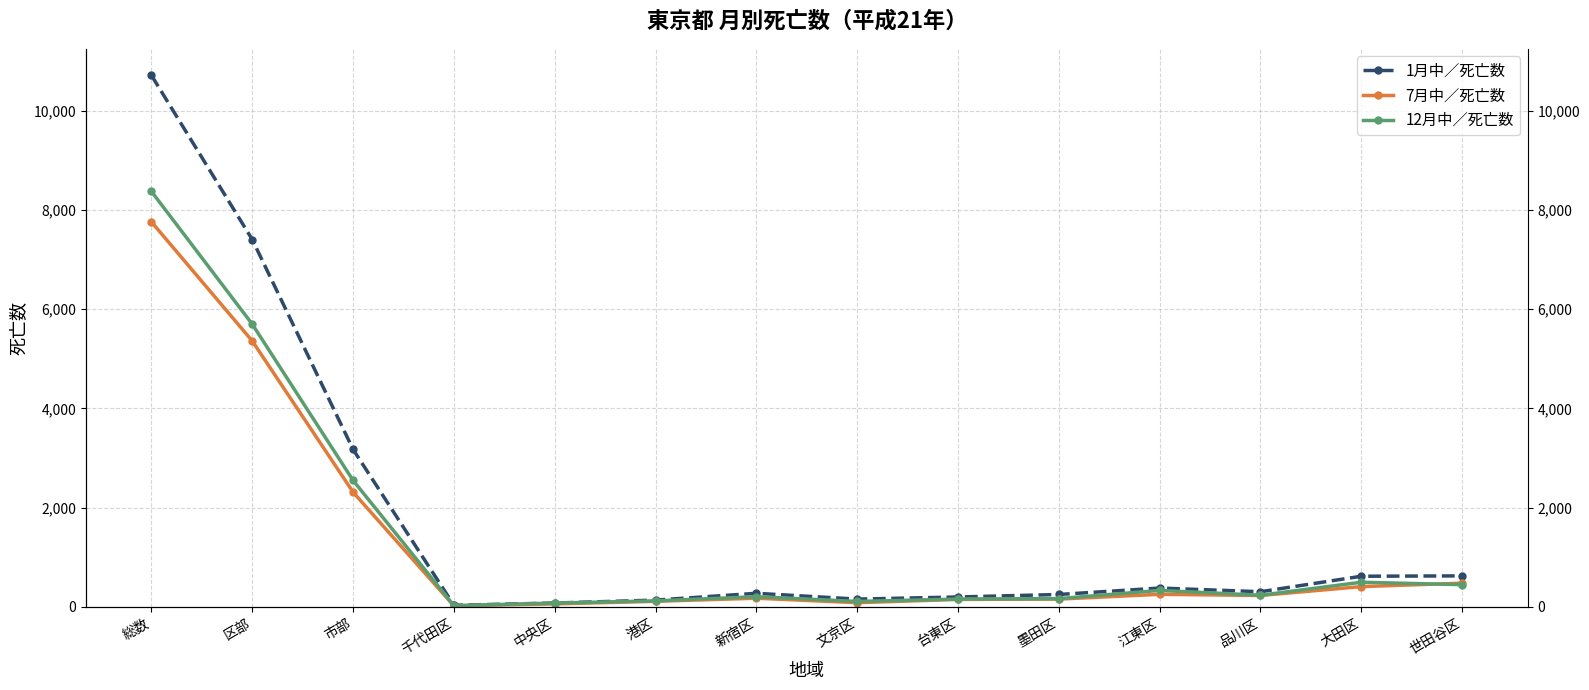

What is the maximum value for 1月中／死亡数?

10712